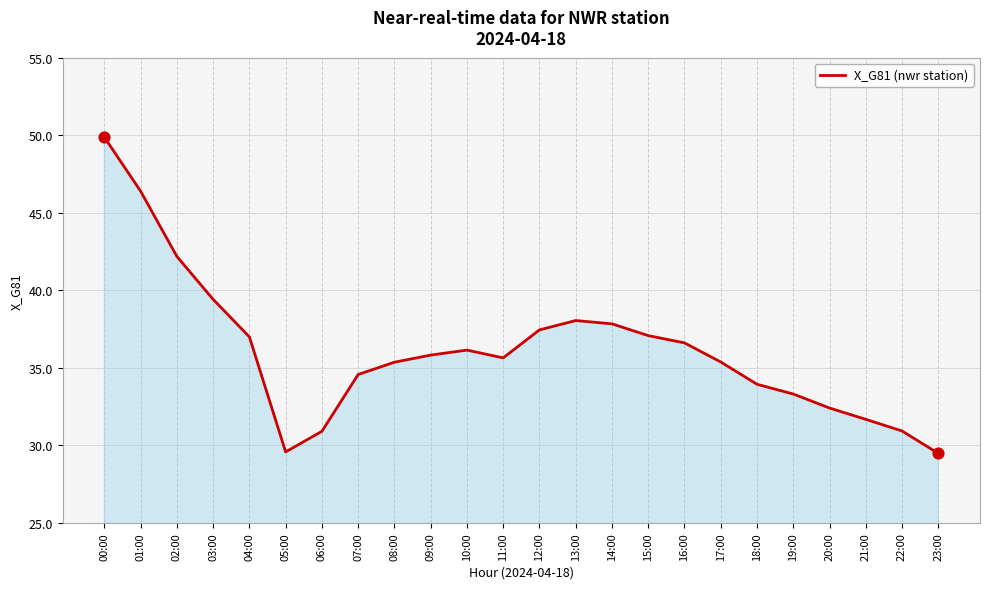

Between 22:00 and 07:00, which is larger?

07:00